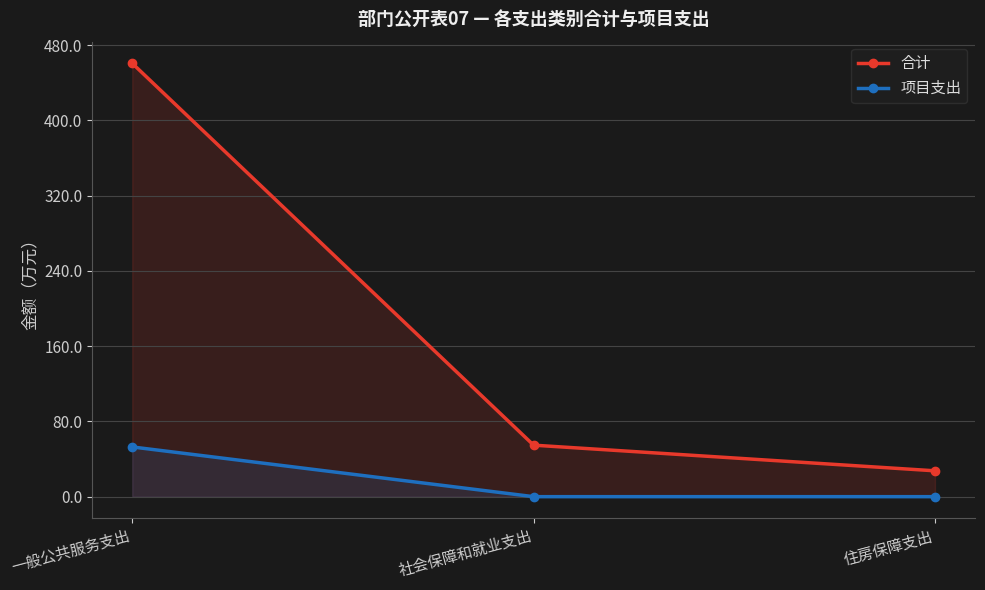

What is the maximum value shown in the chart?

460.5